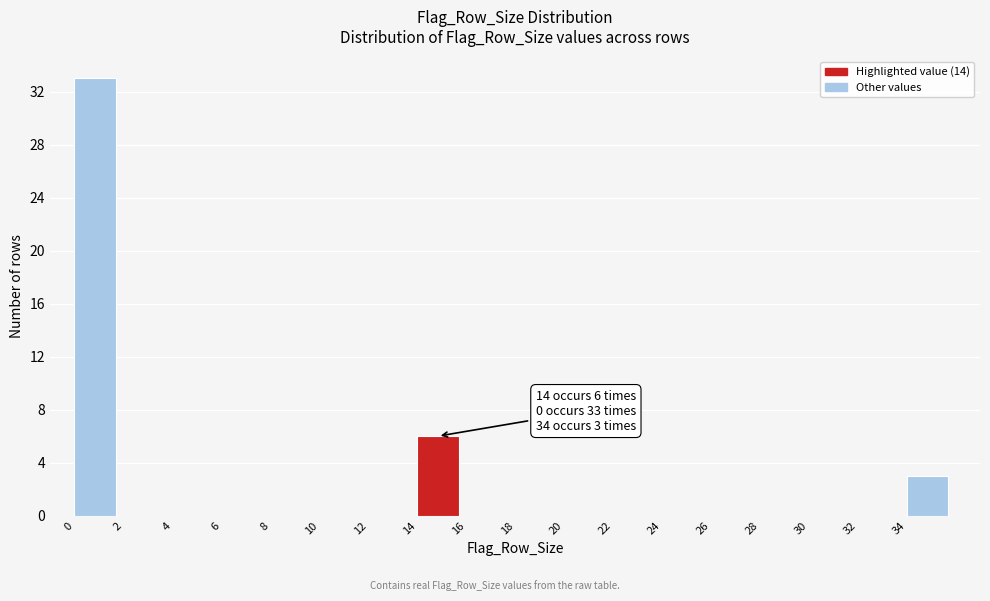

Which range on the x-axis has the tallest bar?

0 to 2